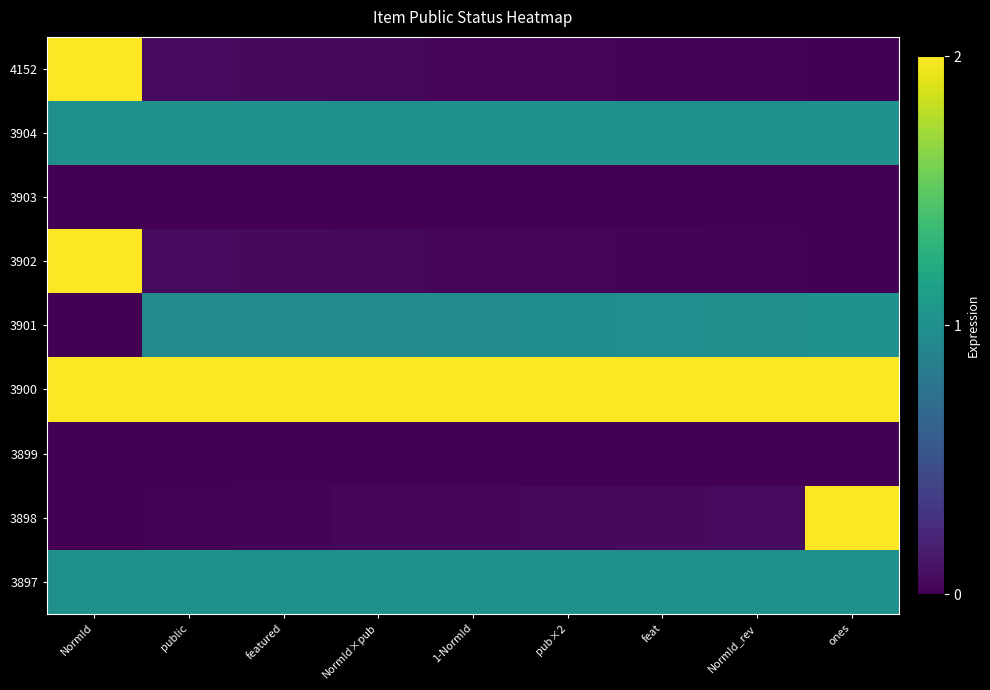

What is the smallest value displayed?

-1.0